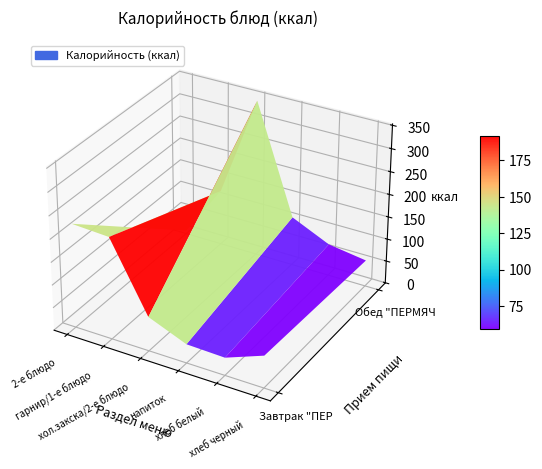

What is the highest value of the Обед "ПЕРМЯЧОК ЗДОРОВЯЧОК" series?

345.8